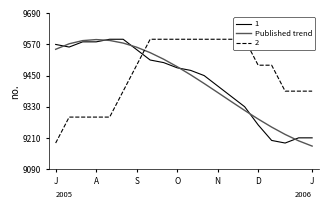

Does the chart display data point markers on the line(s)?

No